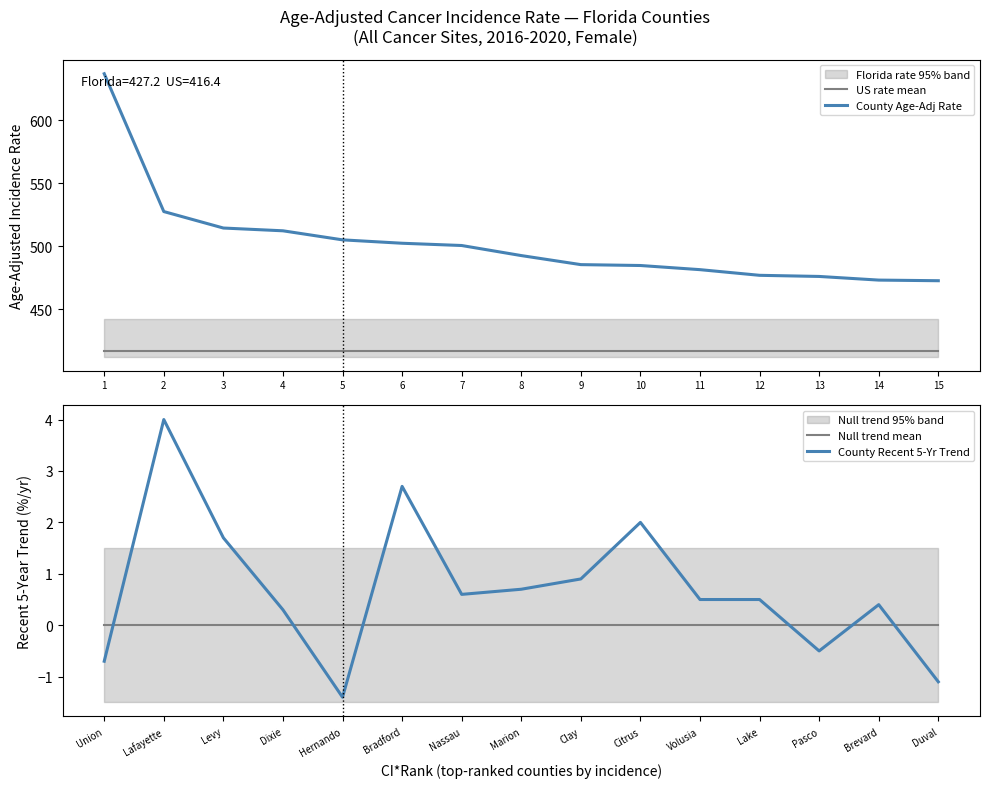

The US rate mean series shows 113.1 at 7. True or false?

False